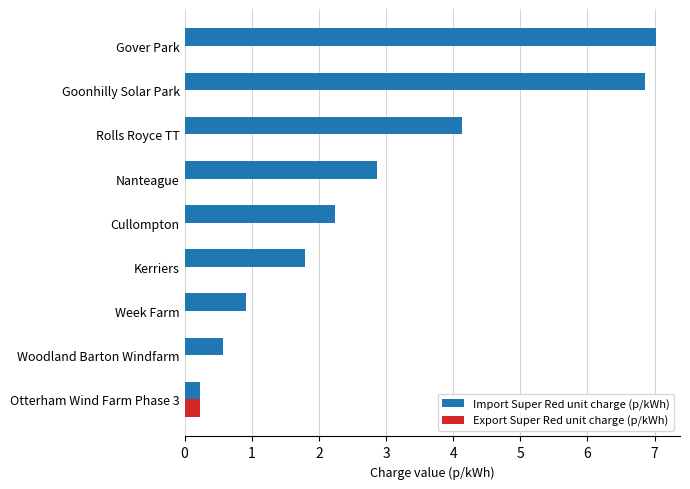

Which series has the largest total across all categories?

Import Super Red unit charge (p/kWh)